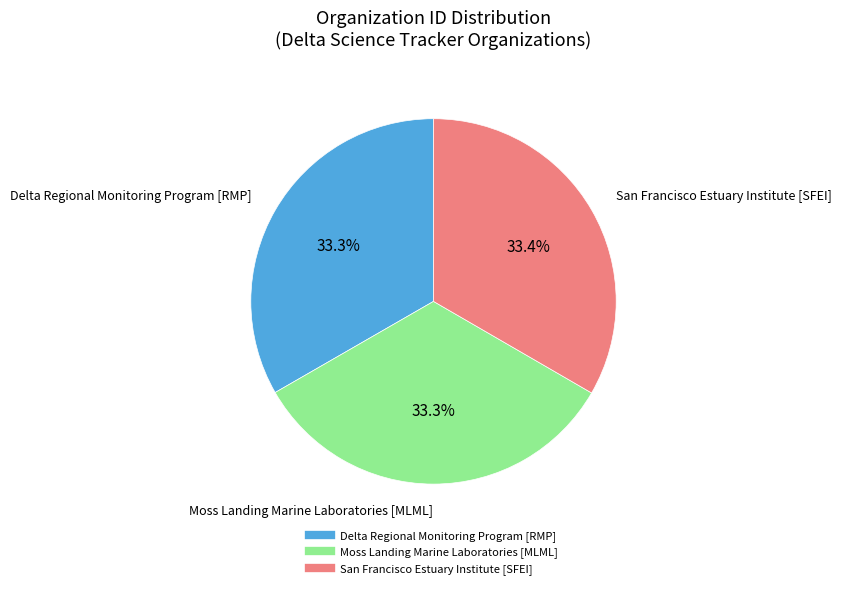

To the nearest percent, what is the combined percentage of Delta Regional Monitoring Program [RMP] and San Francisco Estuary Institute [SFEI]?

67%